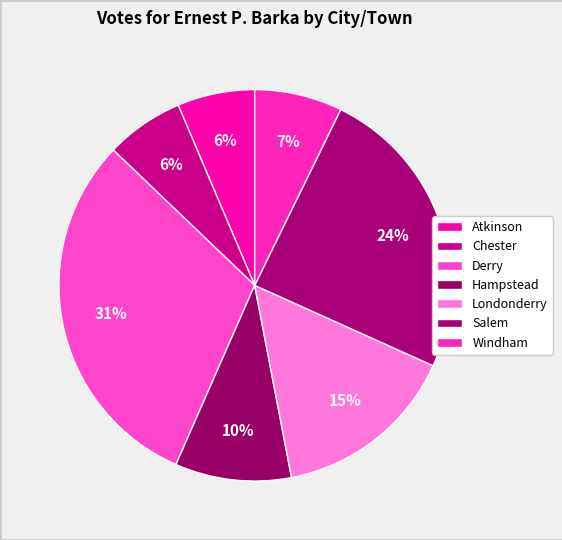

Is there any slice that represents more than half of the pie?

No